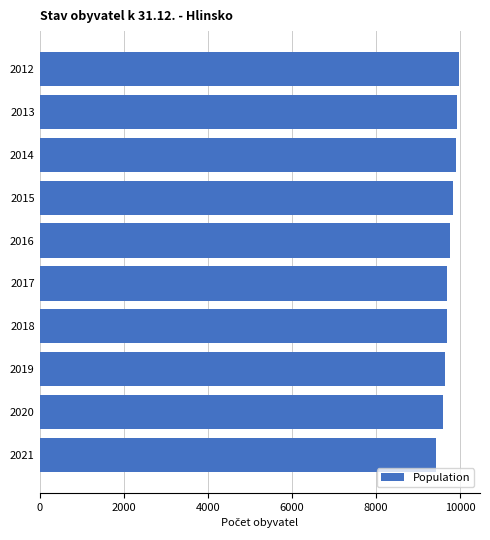

What is the ratio of the value at 2014 to the value at 2017?

1.0